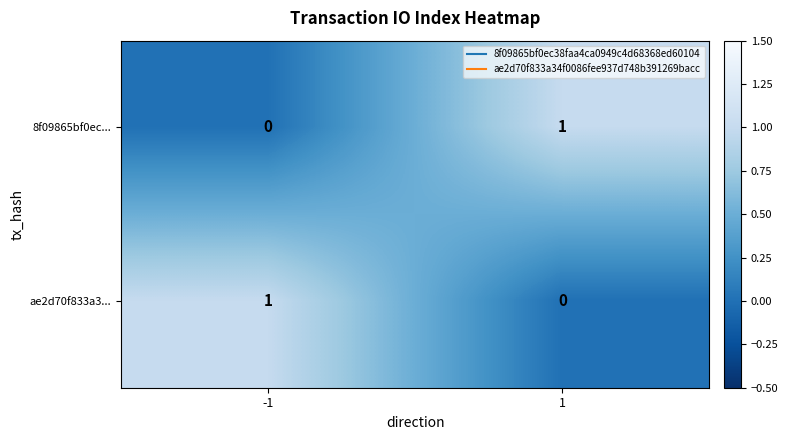

The ae2d70f833a3... series shows 1 at -1. True or false?

True